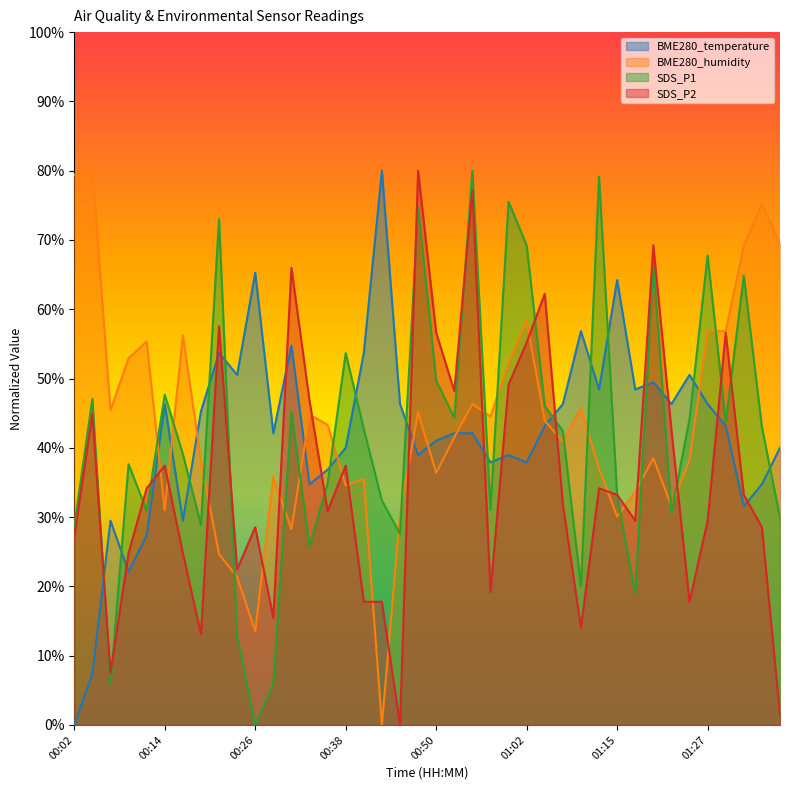

What is the difference between the second highest and minimum values in the BME280_humidity series?

0.8